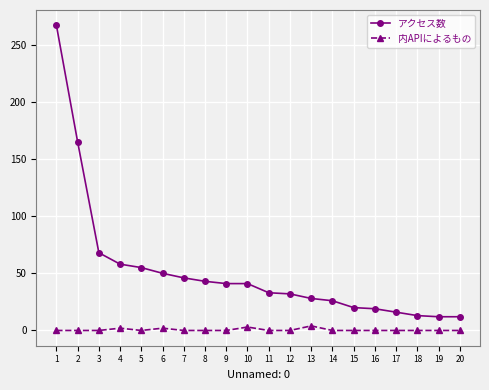

True or false: アクセス数 and 内APIによるもの intersect in this chart.

False